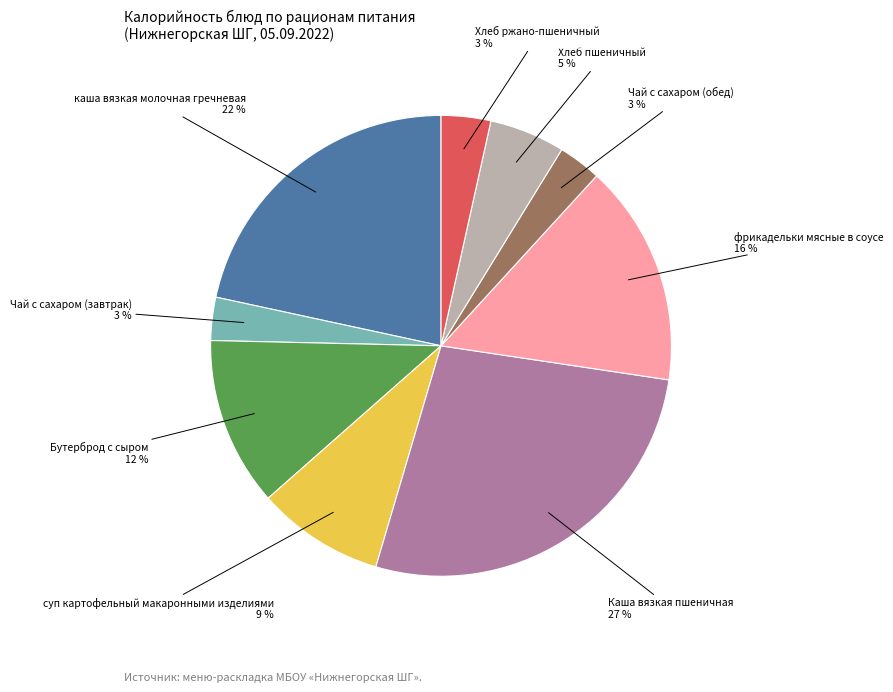

Is it true that фрикадельки мясные в соусе is 29% of the pie?

False